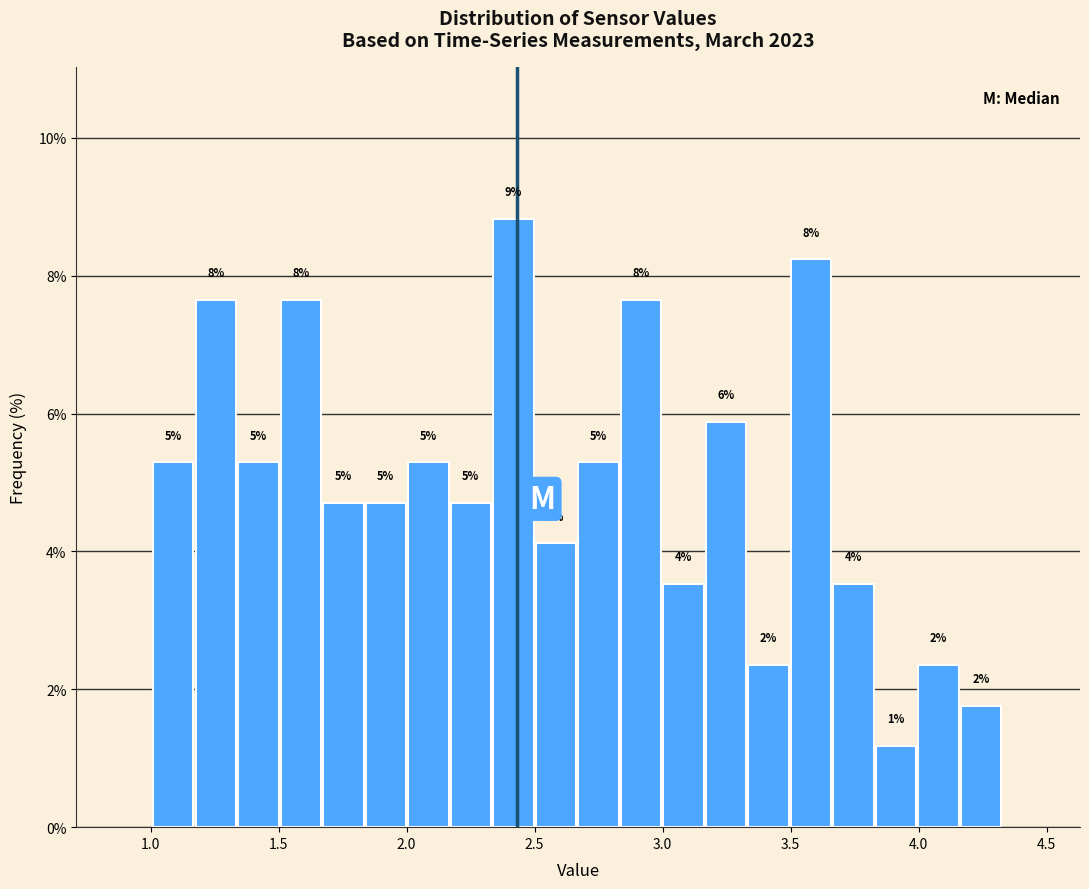

Read against the x-axis, roughly where is the centre of the tallest bar?

2.40